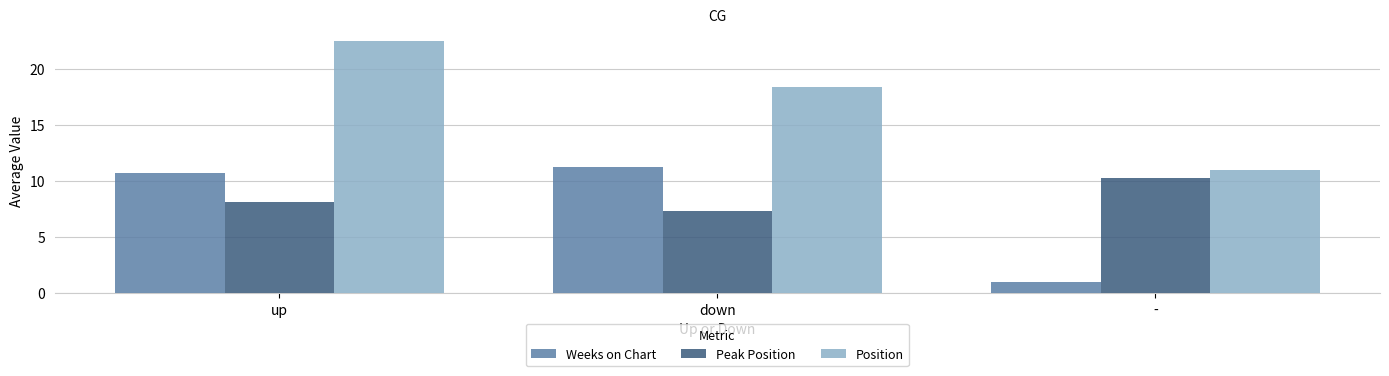

Which series changed the most between down and -?

Weeks on Chart